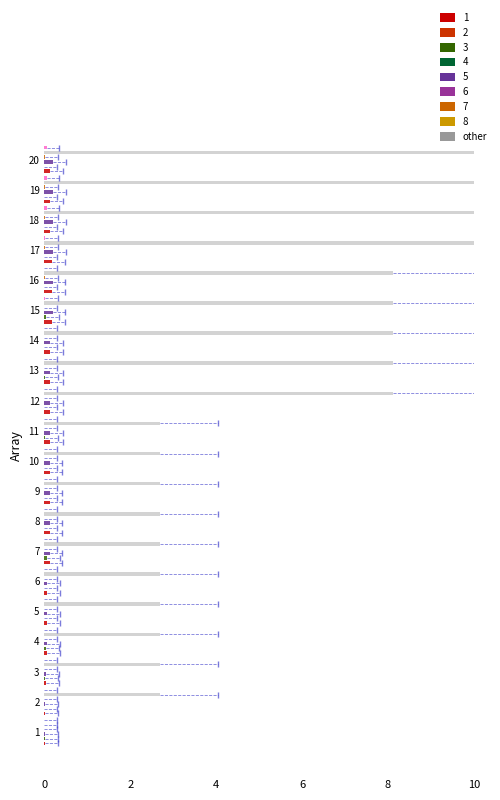

What is the difference between the second highest and second lowest values in the conf series?

0.2